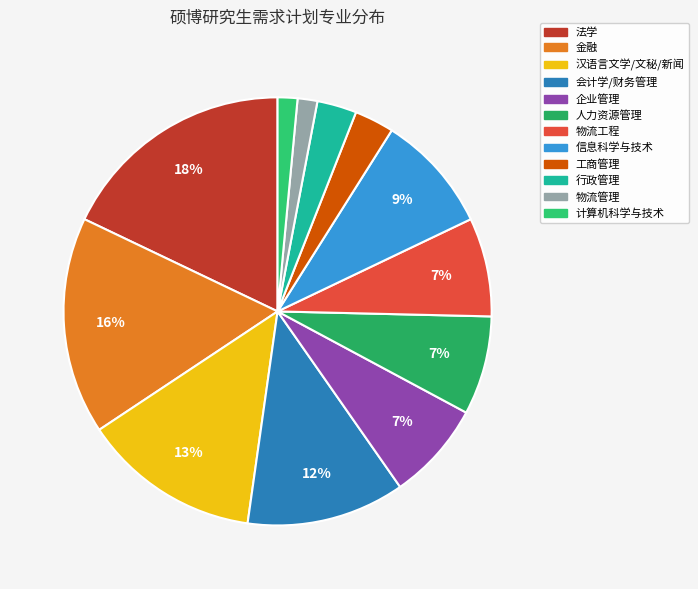

Combined, what portion of the pie is 行政管理 and 物流工程?

10.4%